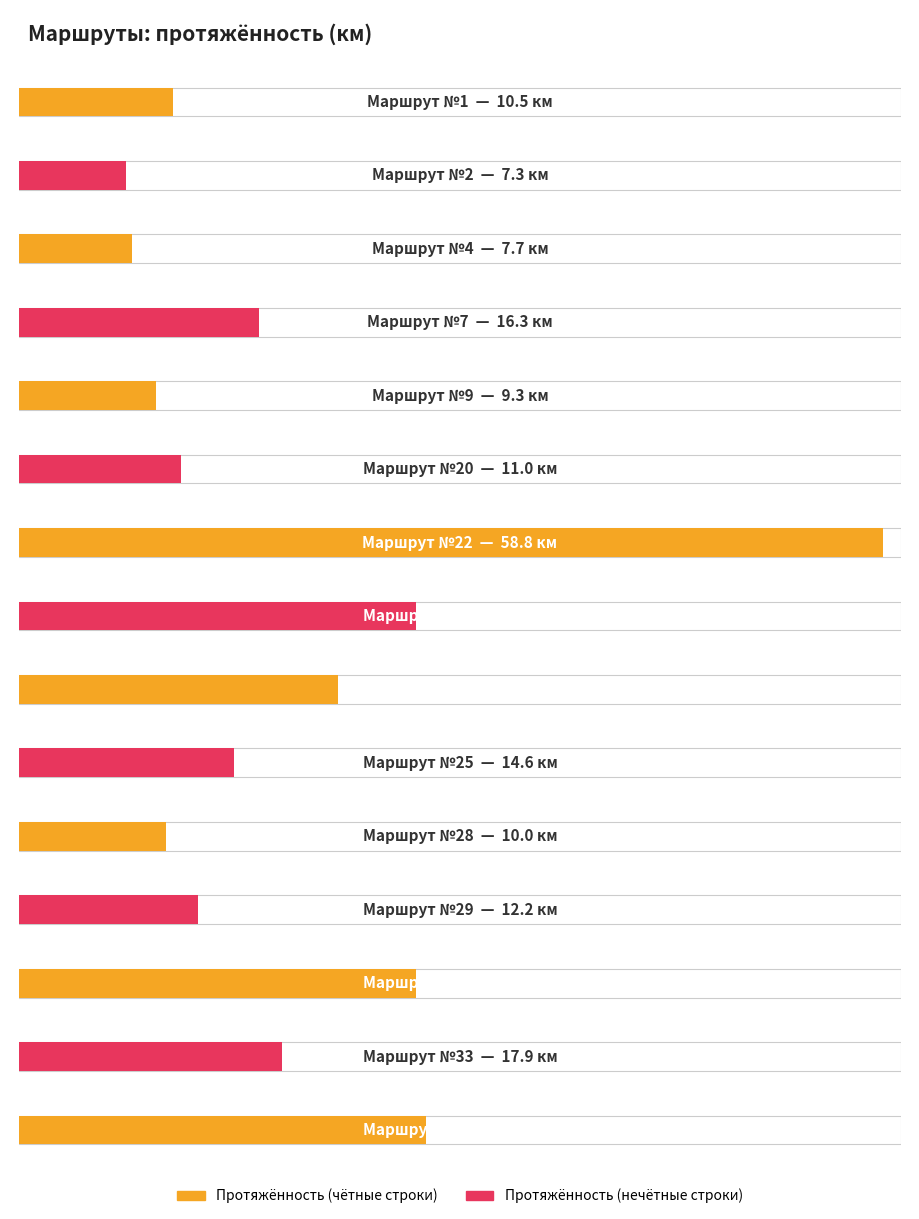

How many data points in Протяженность маршрута (км) are above 14?

8